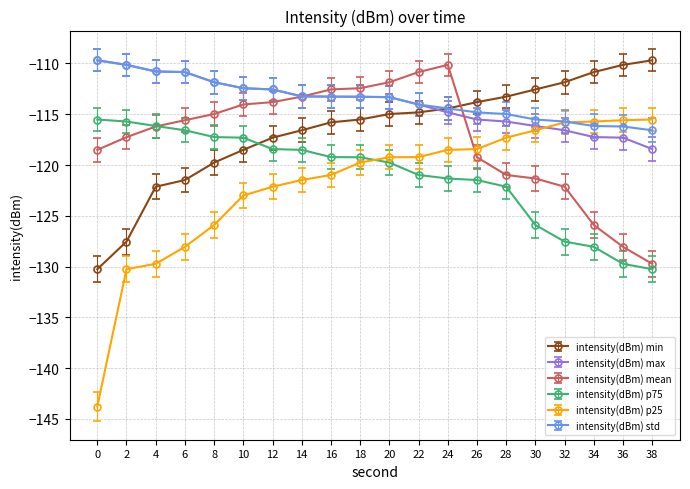

What is the total value across all series at 16?

-695.1